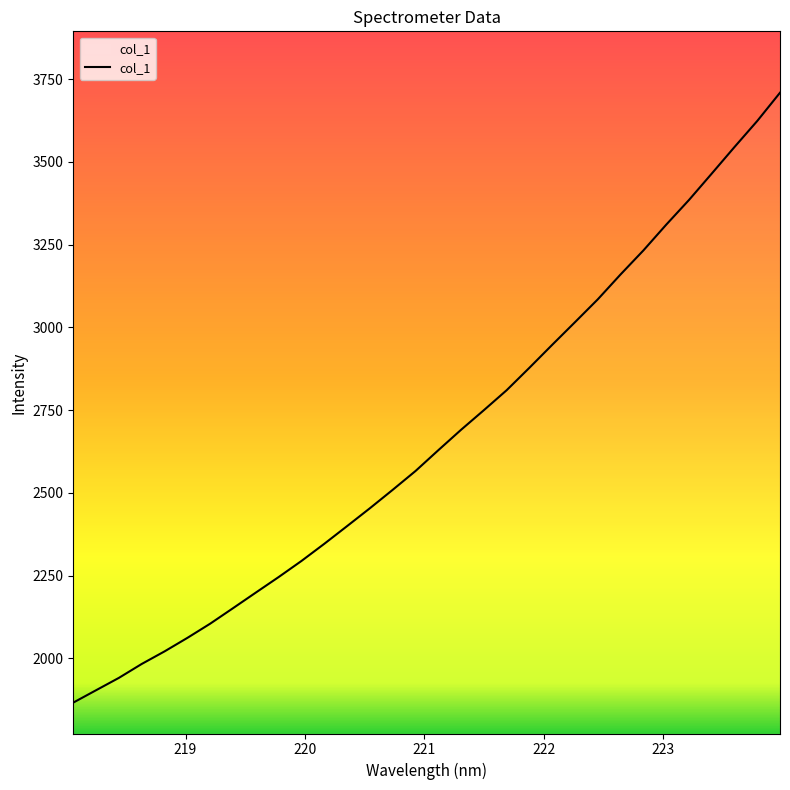

True or false: the data has more than 0 interior local peaks.

False